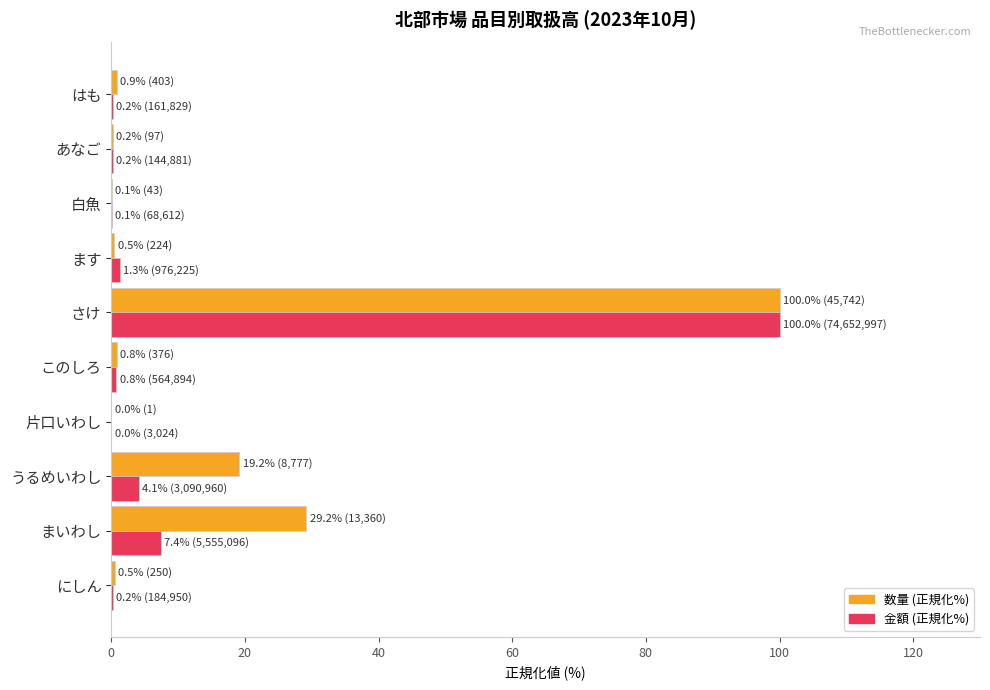

What is the average value of the 数量 (正規化%) series?

15.1